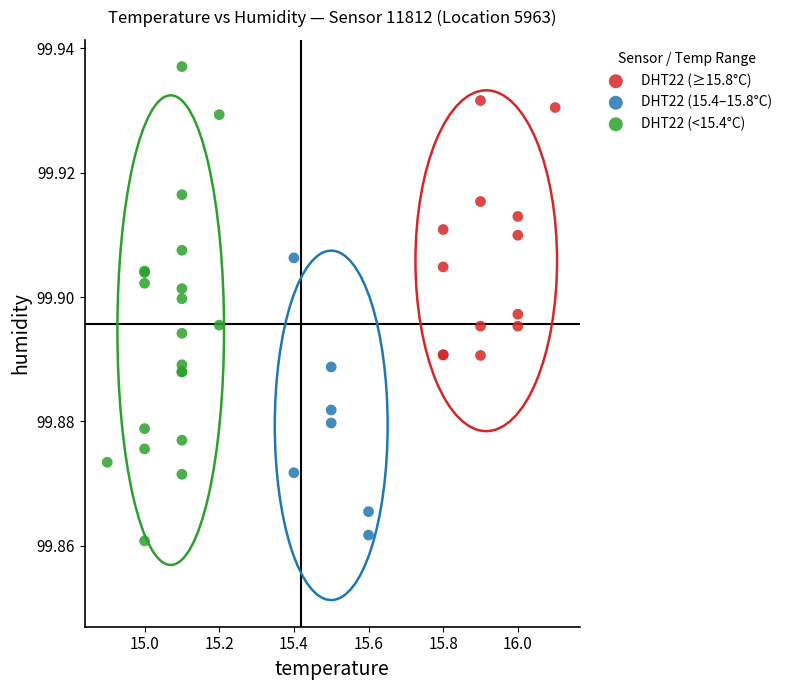

Which series reaches the minimum Y coordinate?

DHT22 (<15.4°C)